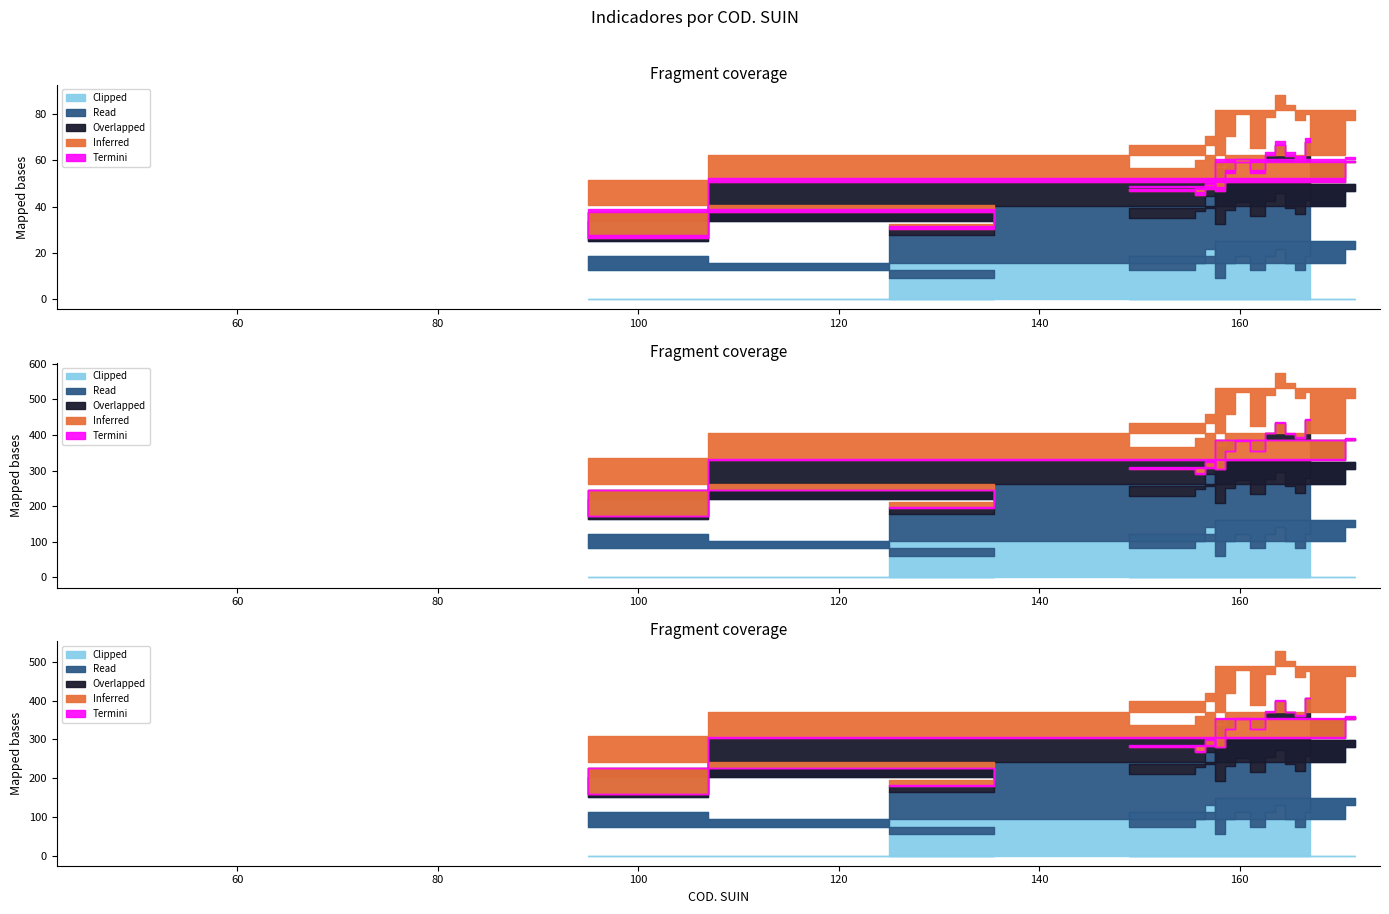

What is the approximate value of Read at 157?

157